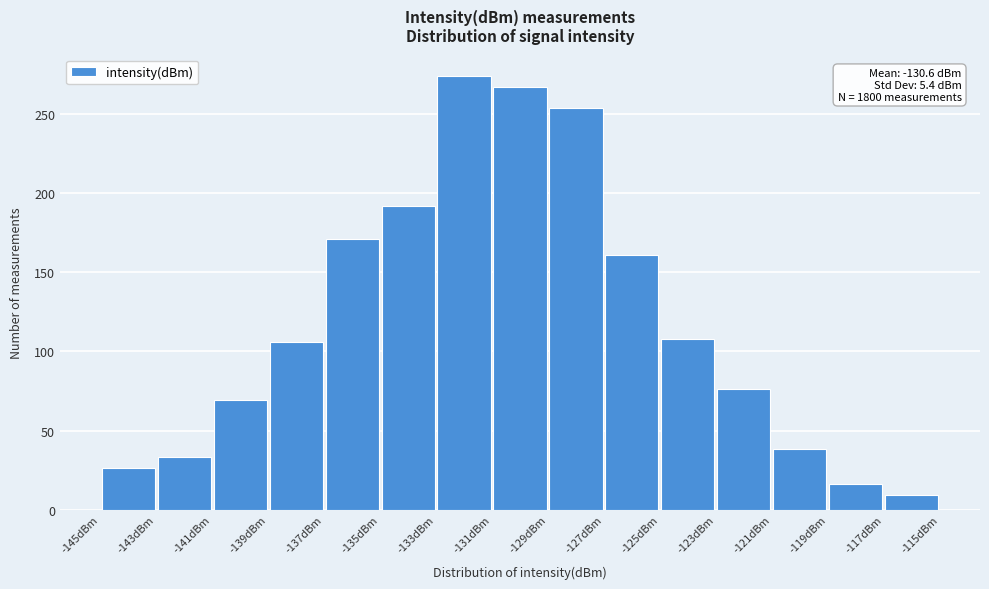

Over which range of the x-axis is the bar tallest?

-133 to -131